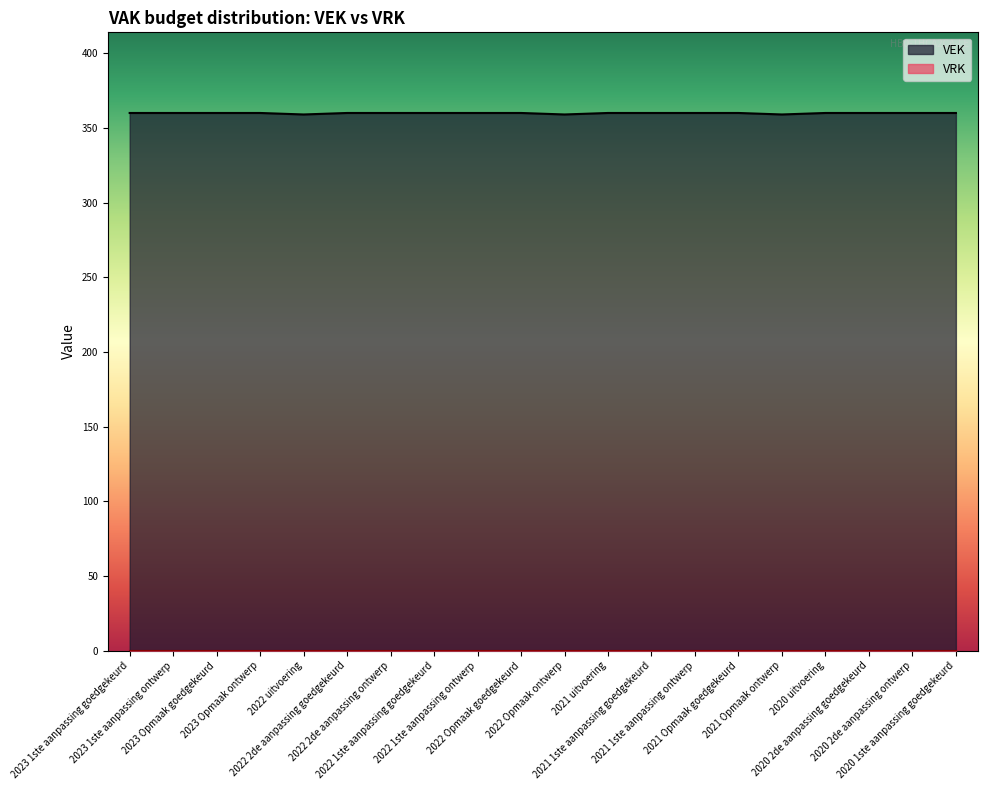

What is the label of the 4th point from the right?

2020 uitvoering